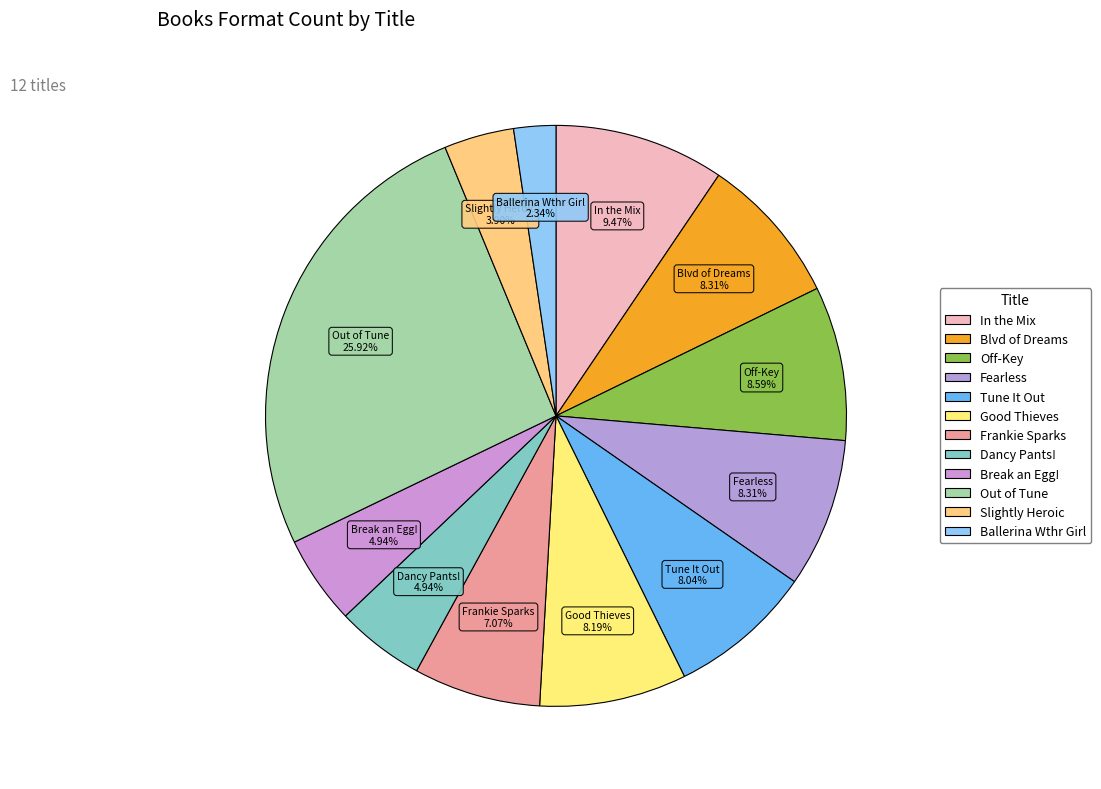

How many slices are in this pie chart?

12